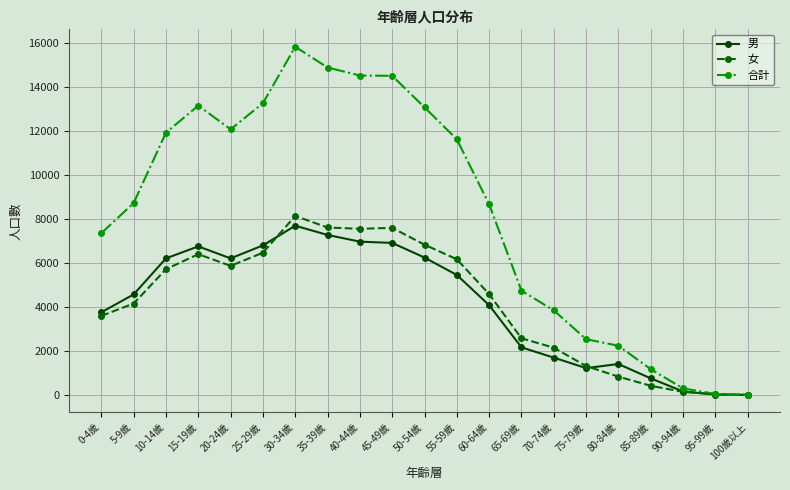

Does the chart display data point markers on the line(s)?

Yes